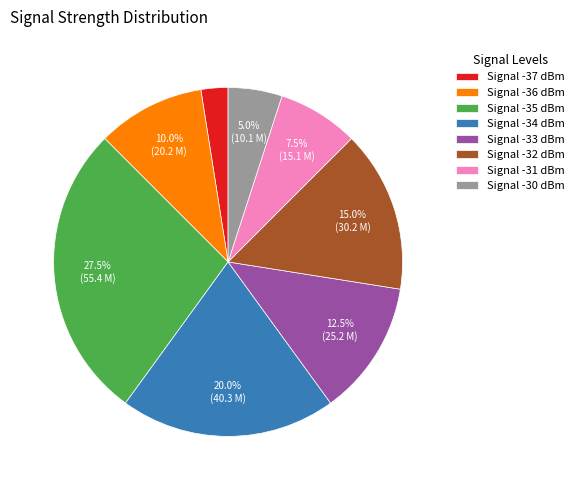

What percentage do Signal -30 dBm and Signal -31 dBm together represent?

12.5%